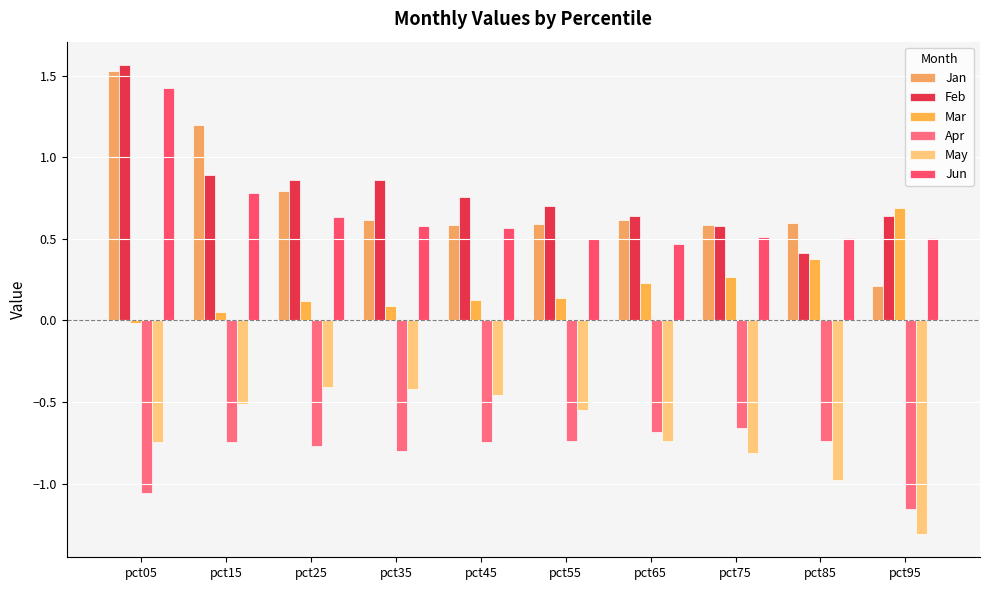

The value of Feb at pct95 is 0.6. True or false?

True